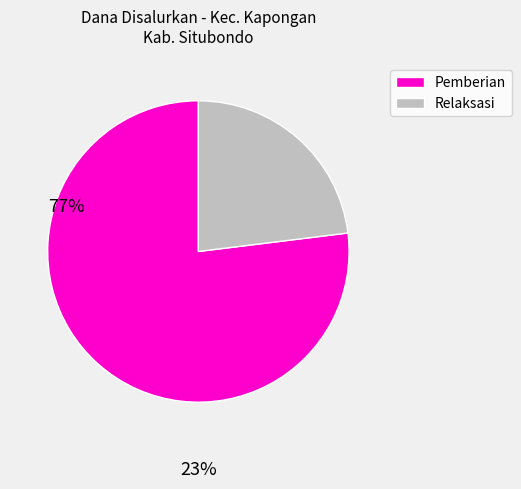

How many slices are in this pie chart?

2